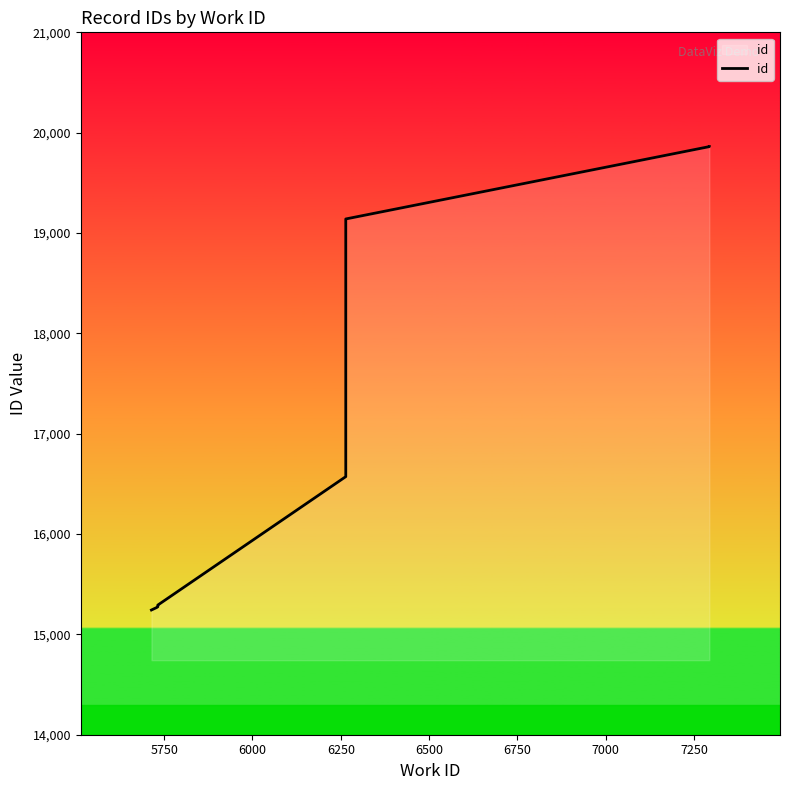

How many data points does each series have?

10